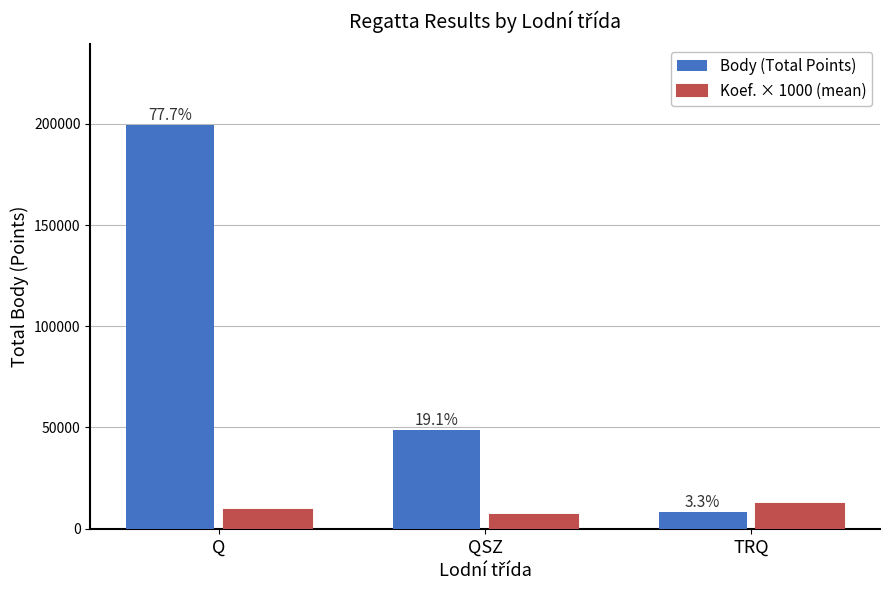

Is the value of Koef. × 1000 (mean) at QSZ greater than the value of Body (Total Points) at QSZ?

No